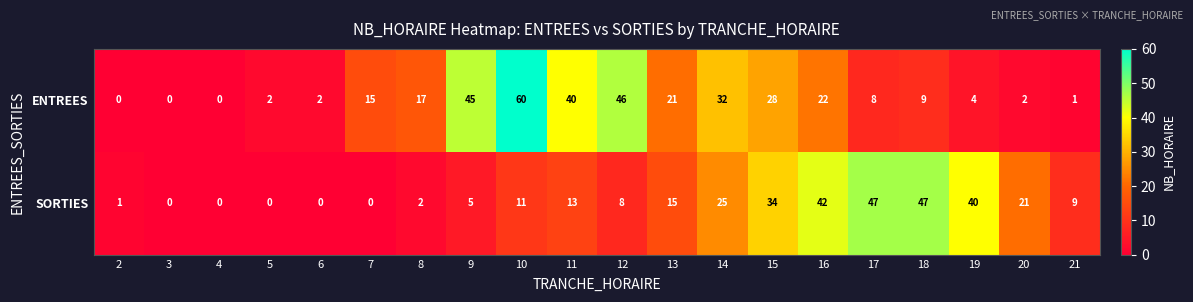

At which category is the sum across all series the highest?

10